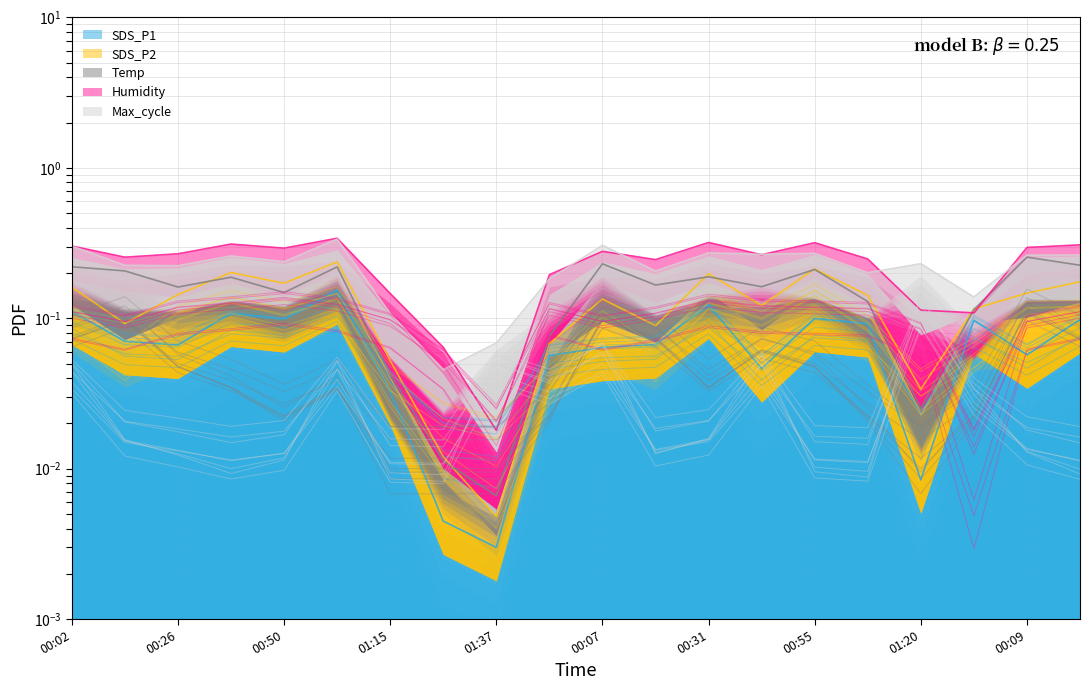

At how many categories does at least one series exceed 0?

20